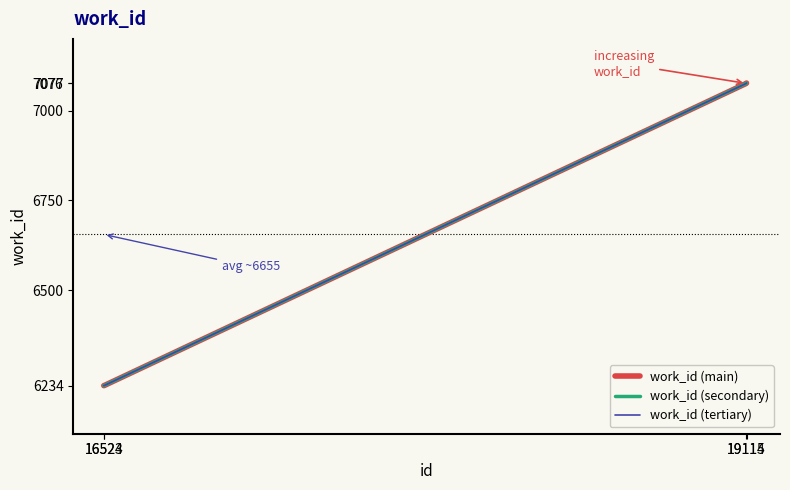

Does the chart display data point markers on the line(s)?

No